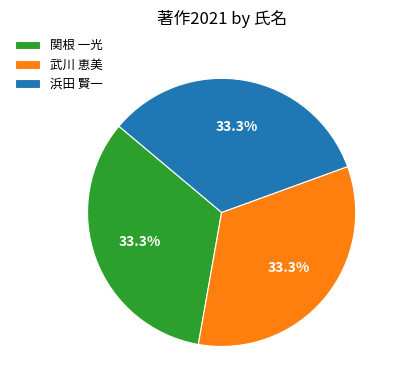

Combined, what portion of the pie is 武川 恵美 and 浜田 賢一?

66.7%